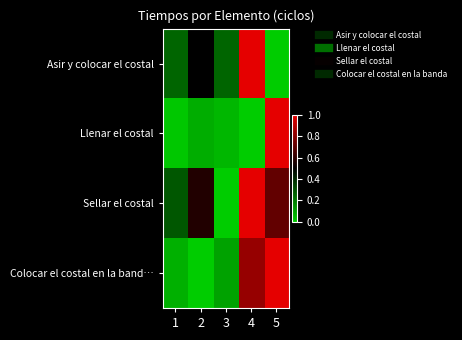

Which series changed the most between 1 and 4?

Colocar el costal en la band…